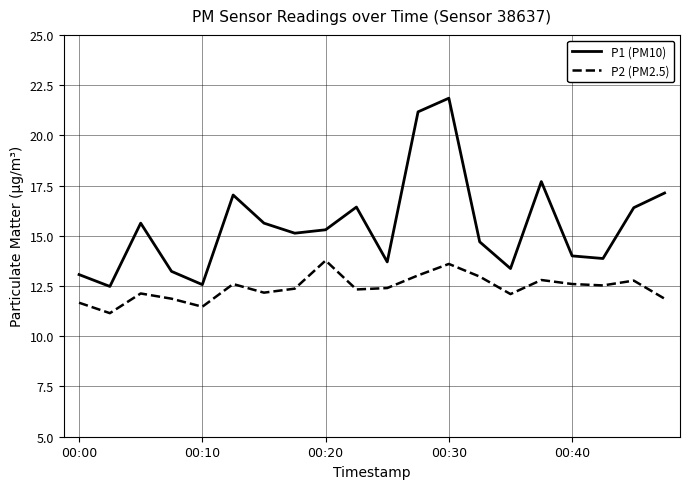

Rank the series by their maximum value, from highest to lowest.

P1 (PM10), P2 (PM2.5)